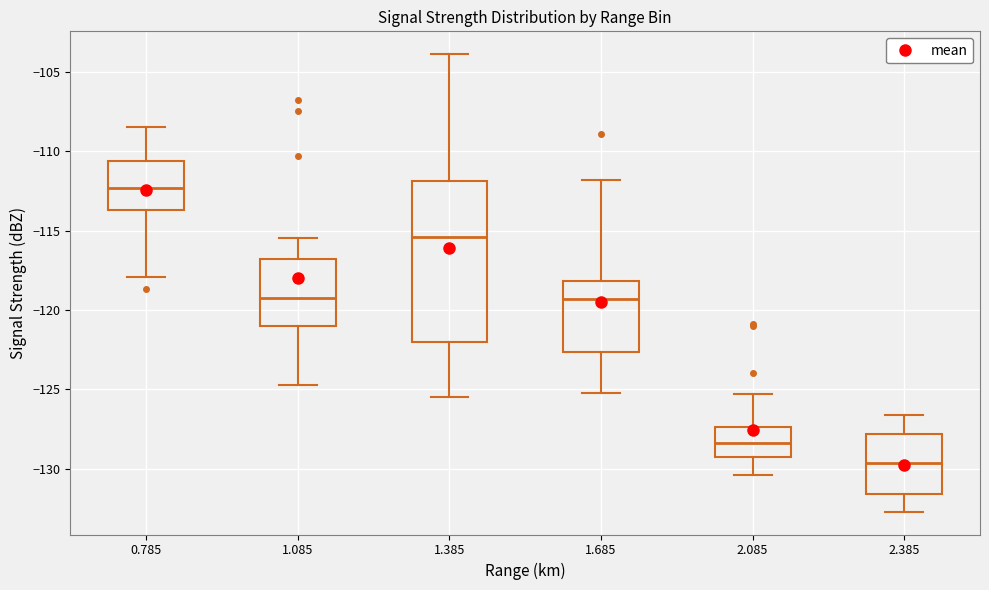

Comparing the boxes themselves (not the whiskers), which one is the tallest?

1.385